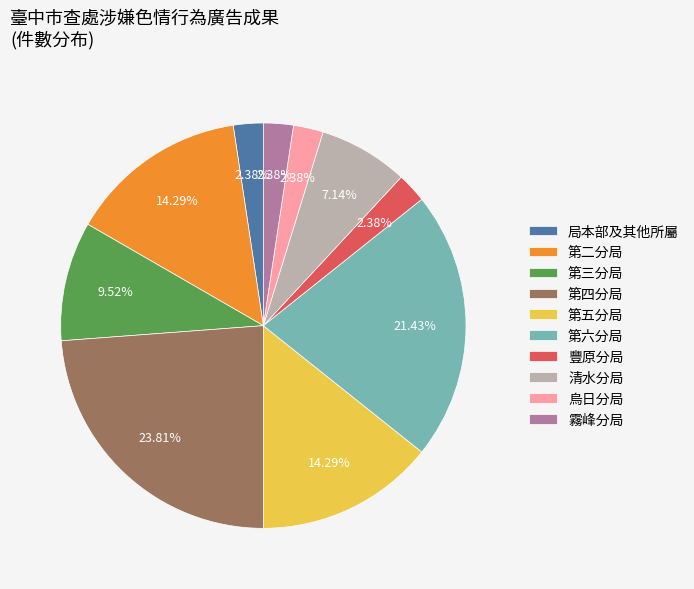

Does 局本部及其他所屬 represent more than half of the total?

No